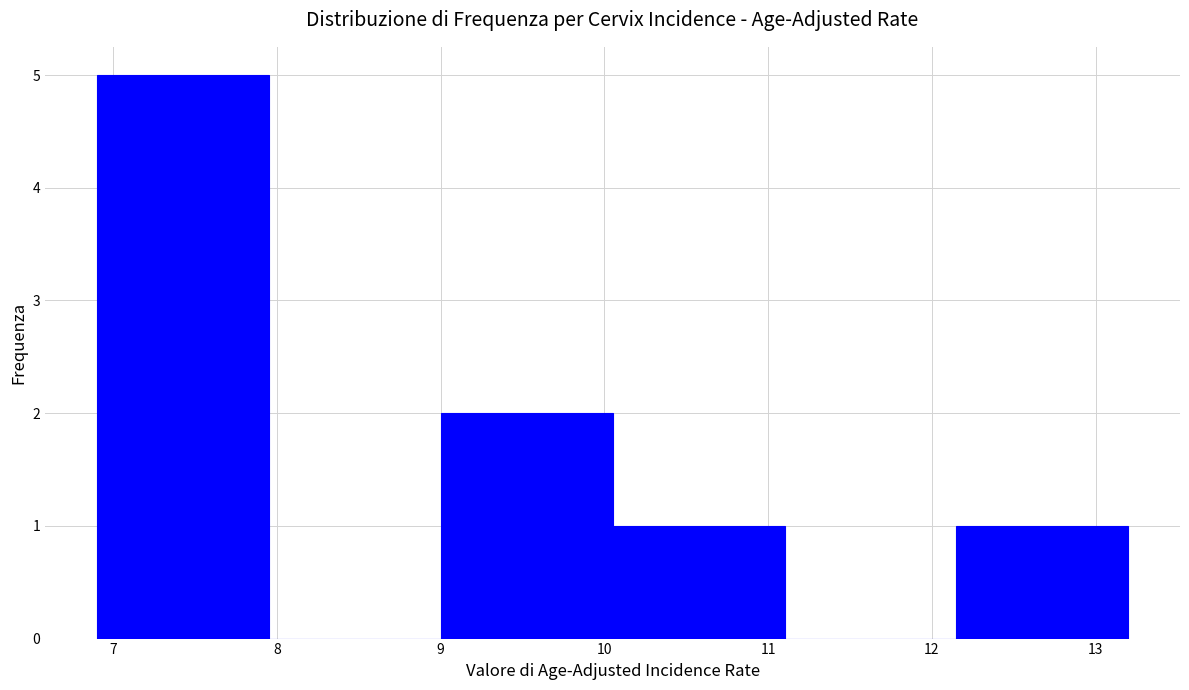

Reading left to right, list every bar in this chart as the range it spans on the x-axis followed by its height. Neither the bar edges nor the heights are printed on the chart, so give them approximately, as read against the axes.

6.90 to 7.95: 5
7.95 to 9.00: 0
9.00 to 10.05: 2
10.05 to 11.10: 1
11.10 to 12.15: 0
12.15 to 13.20: 1